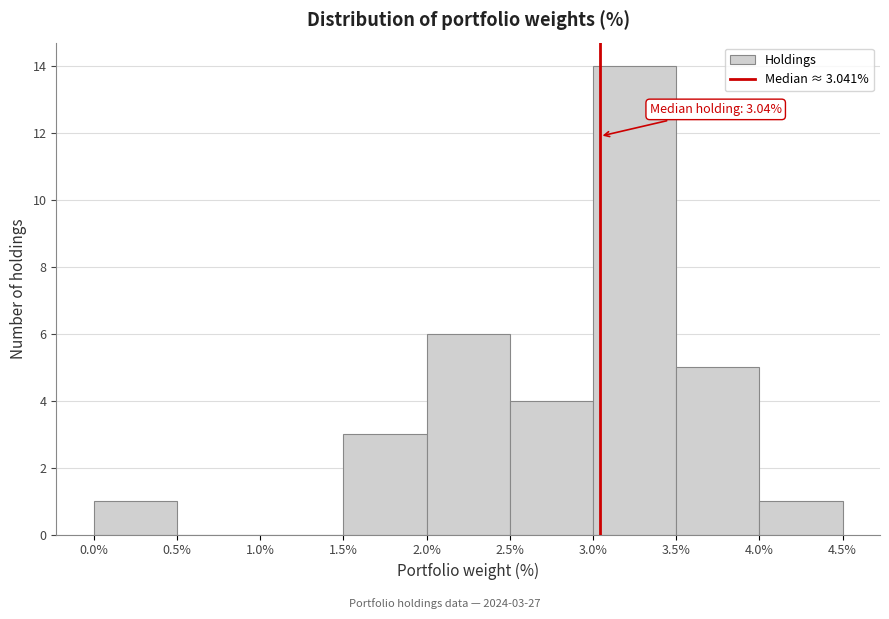

Over which range of the x-axis is the bar tallest?

3.0% to 3.5%